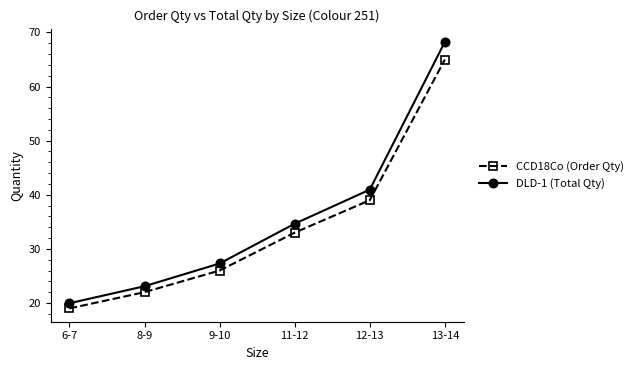

What is the difference between the CCD18Co (Order Qty) values at 6-7 and 12-13?

20.0